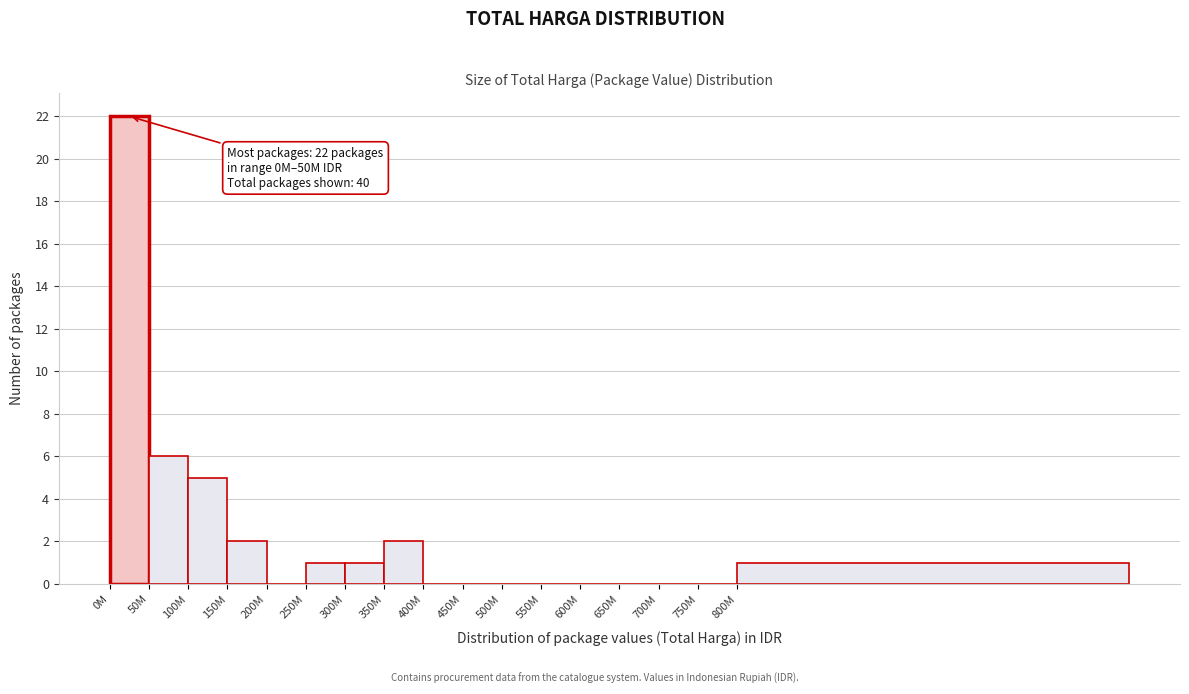

Reading right to left, list all the values displayed in this chart.

800M=1	750M=0	700M=0	650M=0	600M=0	550M=0	500M=0	450M=0	400M=0	350M=2	300M=1	250M=1	200M=0	150M=2	100M=5	50M=6	0M=22